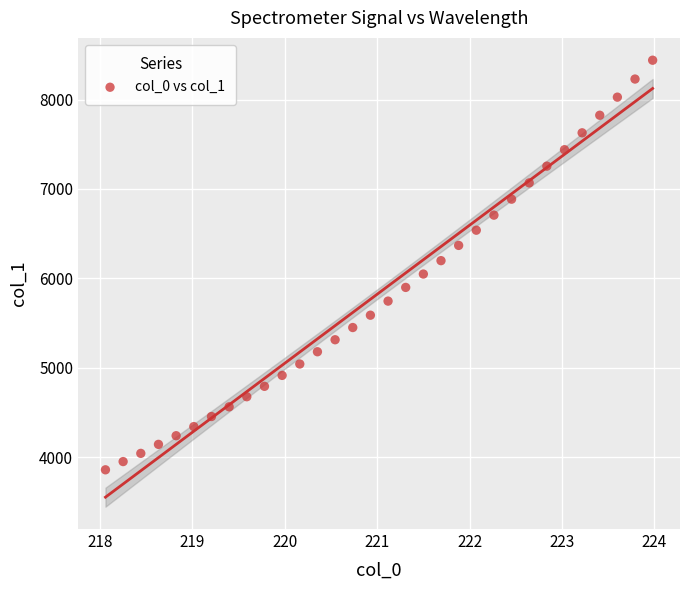

What is the range of Y values (max minus min)?

4580.6